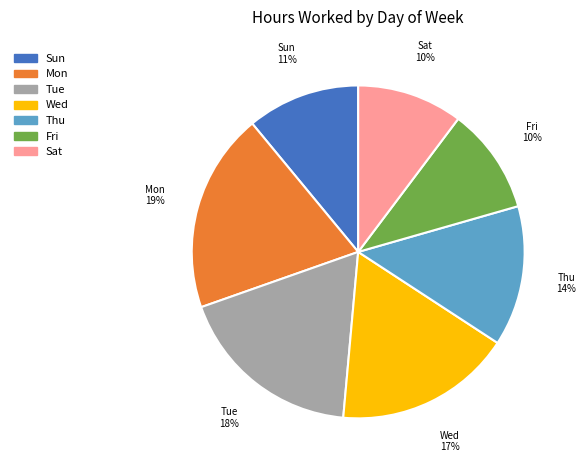

Is there any slice that represents more than half of the pie?

No